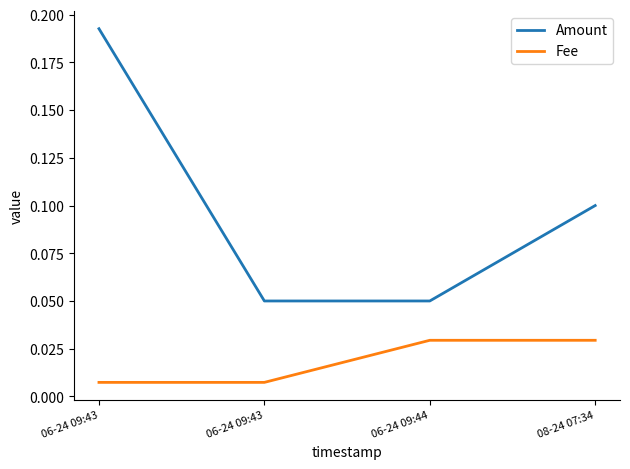

Count the number of categories in the chart.

4